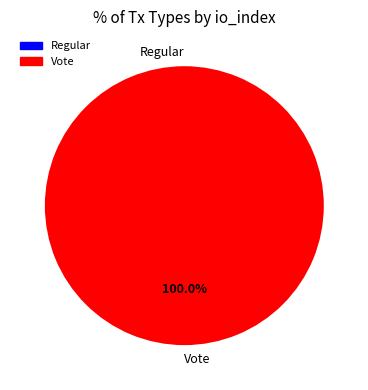

Which slice is the largest?

Vote